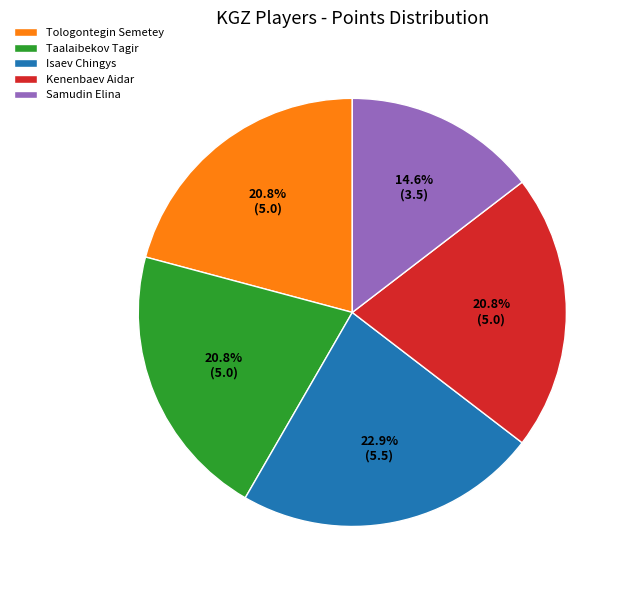

To the nearest percent, what is the combined percentage of Isaev Chingys and Kenenbaev Aidar?

44%